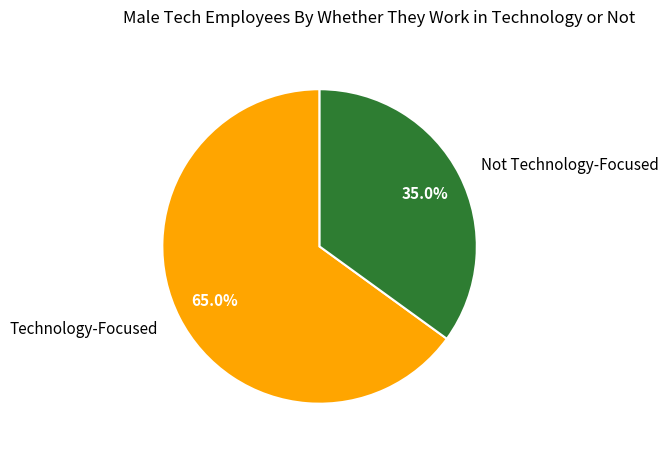

Does Technology-Focused represent more than half of the total?

Yes